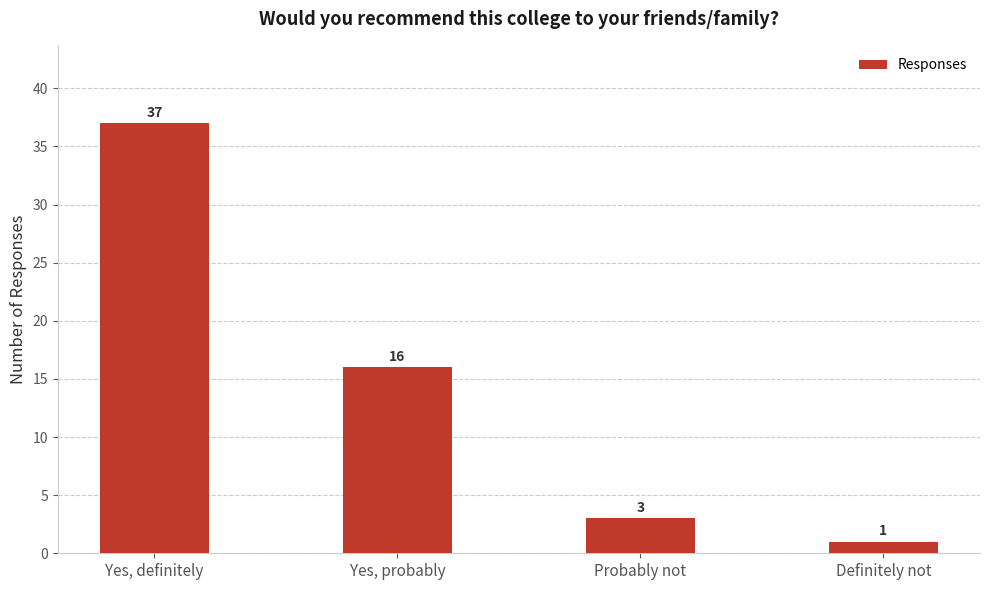

True or false: the data shows 4 at Yes, probably.

False